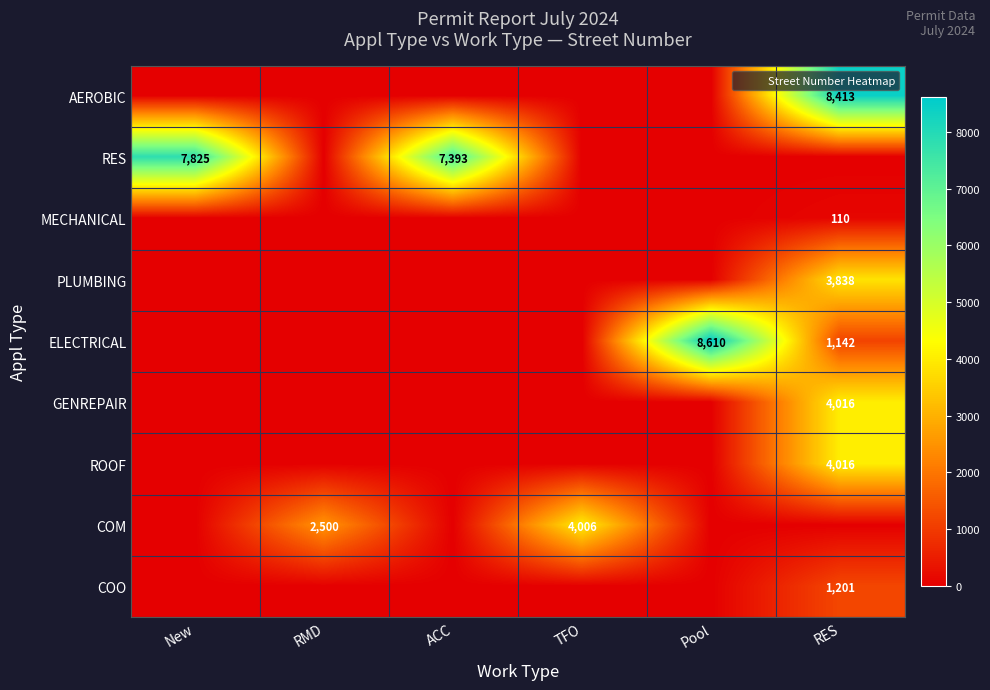

True or false: RES has a value of 0 at TFO.

True